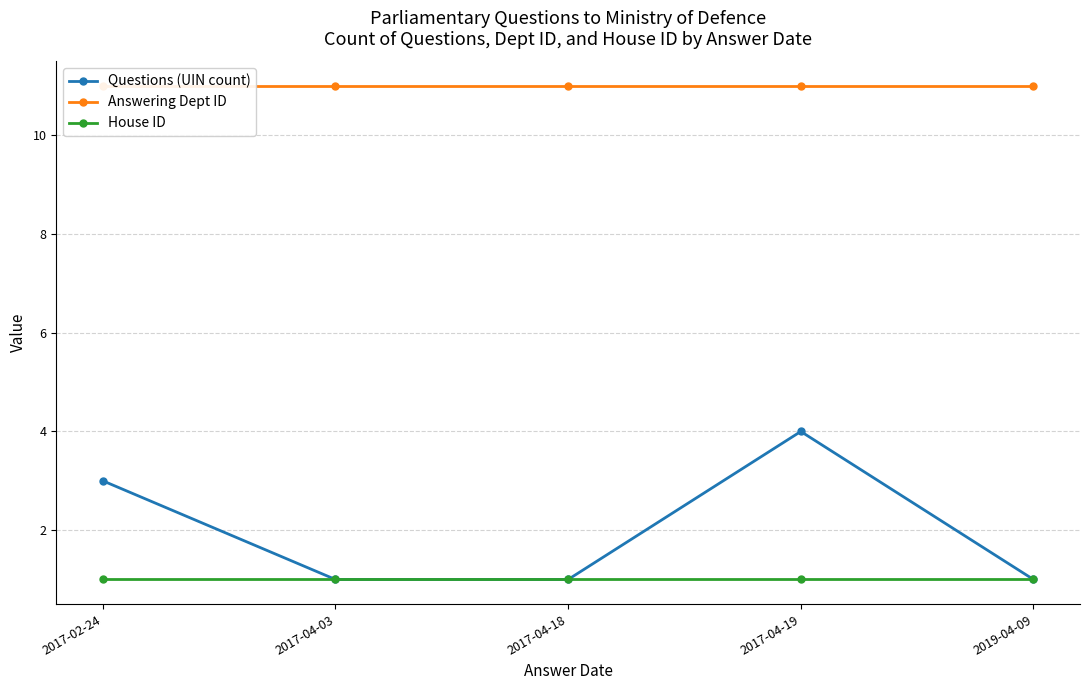

True or false: Answering Dept ID and House ID intersect in this chart.

False